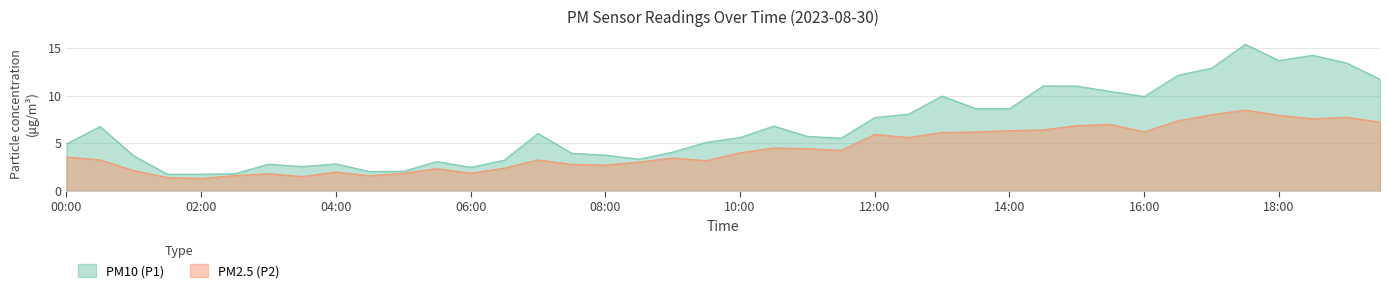

Reading left to right, transcribe all the data shown in this chart.

PM10 (P1): 00:00=4.9	00:30=6.8	01:00=3.7	01:30=1.8	02:00=1.8	02:30=1.8	03:00=2.8	03:30=2.5	04:00=2.8	04:30=2.0	05:00=2.0	05:30=3.1	06:00=2.5	06:30=3.2	07:00=6.0	07:30=4.0	08:00=3.8	08:30=3.3	09:00=4.1	09:30=5.1	10:00=5.6	10:30=6.8	11:00=5.7	11:30=5.5	12:00=7.7	12:30=8.1	13:00=9.9	13:30=8.6	14:00=8.6	14:30=11.0	15:00=11.0	15:30=10.4	16:00=9.9	16:30=12.1	17:00=12.9	17:30=15.4	18:00=13.7	18:30=14.2	19:00=13.4	19:30=11.7
PM2.5 (P2): 00:00=3.5	00:30=3.2	01:00=2.1	01:30=1.4	02:00=1.3	02:30=1.6	03:00=1.8	03:30=1.5	04:00=2.0	04:30=1.6	05:00=1.9	05:30=2.3	06:00=1.9	06:30=2.4	07:00=3.2	07:30=2.8	08:00=2.7	08:30=3.0	09:00=3.5	09:30=3.2	10:00=4.0	10:30=4.5	11:00=4.4	11:30=4.2	12:00=5.9	12:30=5.6	13:00=6.1	13:30=6.2	14:00=6.3	14:30=6.4	15:00=6.8	15:30=7.0	16:00=6.2	16:30=7.3	17:00=8.0	17:30=8.5	18:00=7.9	18:30=7.6	19:00=7.7	19:30=7.2